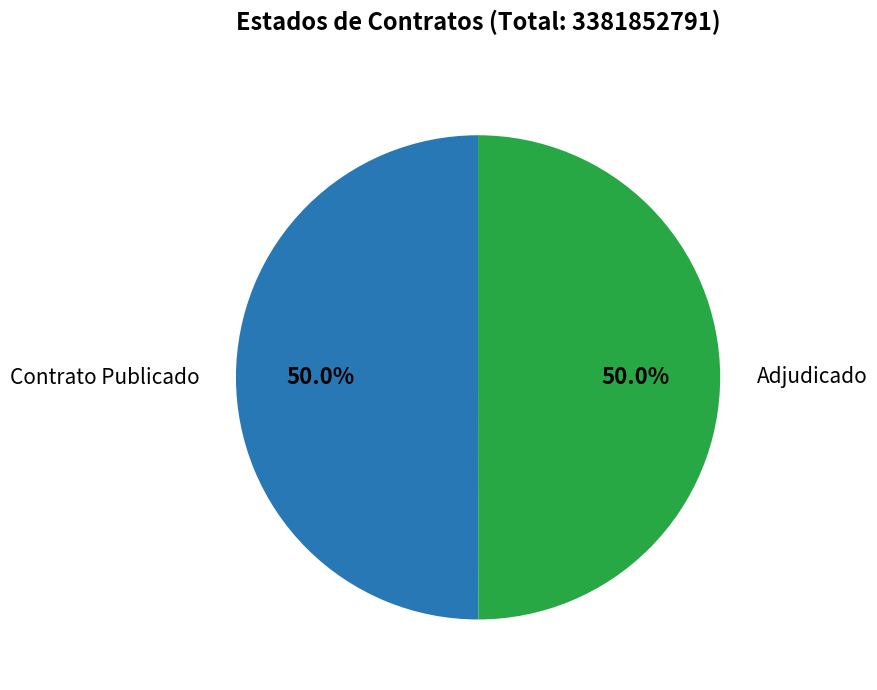

Approximately how many times larger is the value at Contrato Publicado compared to Adjudicado?

1.0